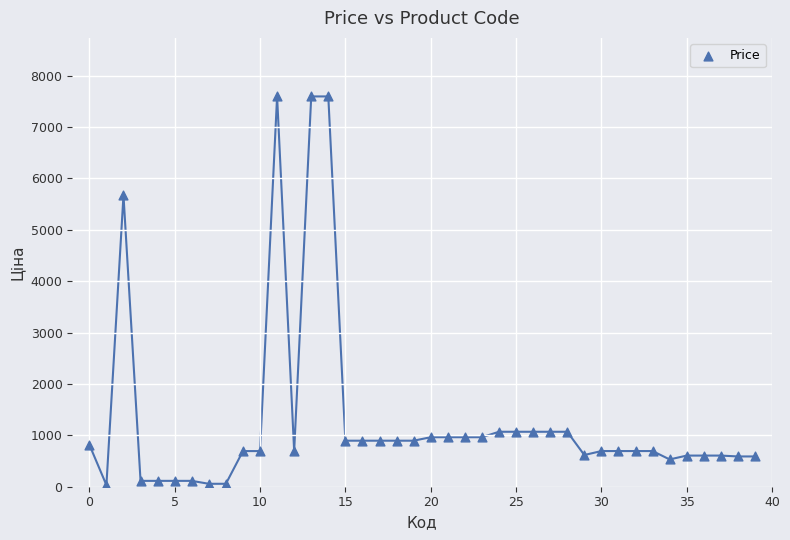

What Y value in the scatter plot is closest to 3814?

5673.8